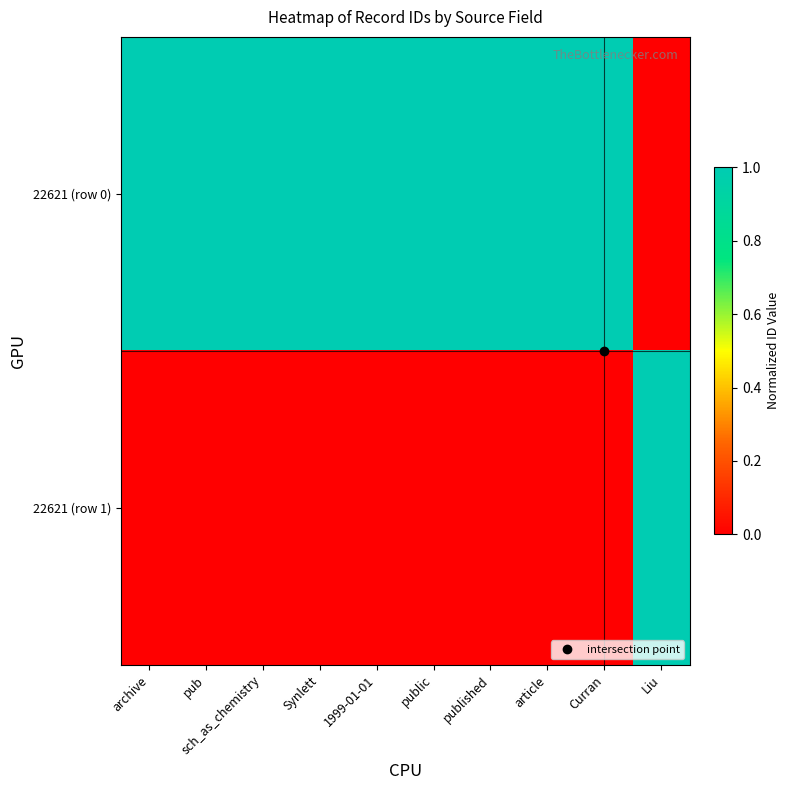

Reading right to left, transcribe all the data shown in this chart.

22621 (row 0): Liu=0.0	Curran=1.0	article=1.0	published=1.0	public=1.0	1999-01-01=1.0	Synlett=1.0	sch_as_chemistry=1.0	pub=1.0	archive=1.0
22621 (row 1): Liu=1.0	Curran=0.0	article=0.0	published=0.0	public=0.0	1999-01-01=0.0	Synlett=0.0	sch_as_chemistry=0.0	pub=0.0	archive=0.0